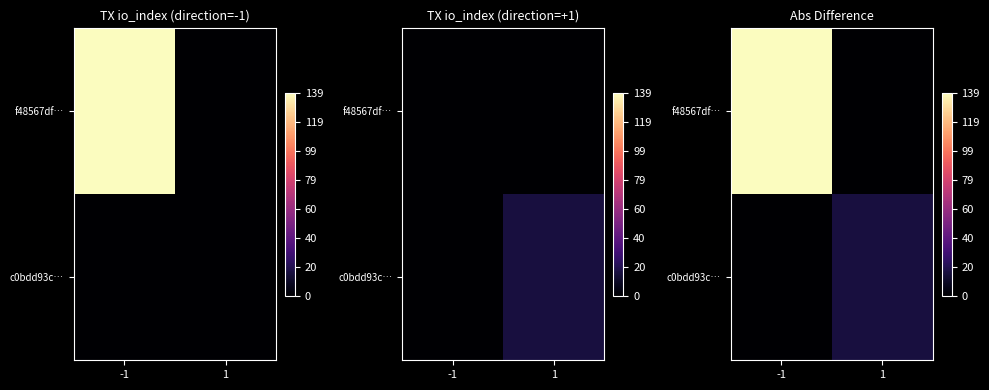

How many positive values does the c0bdd93c… series have?

1